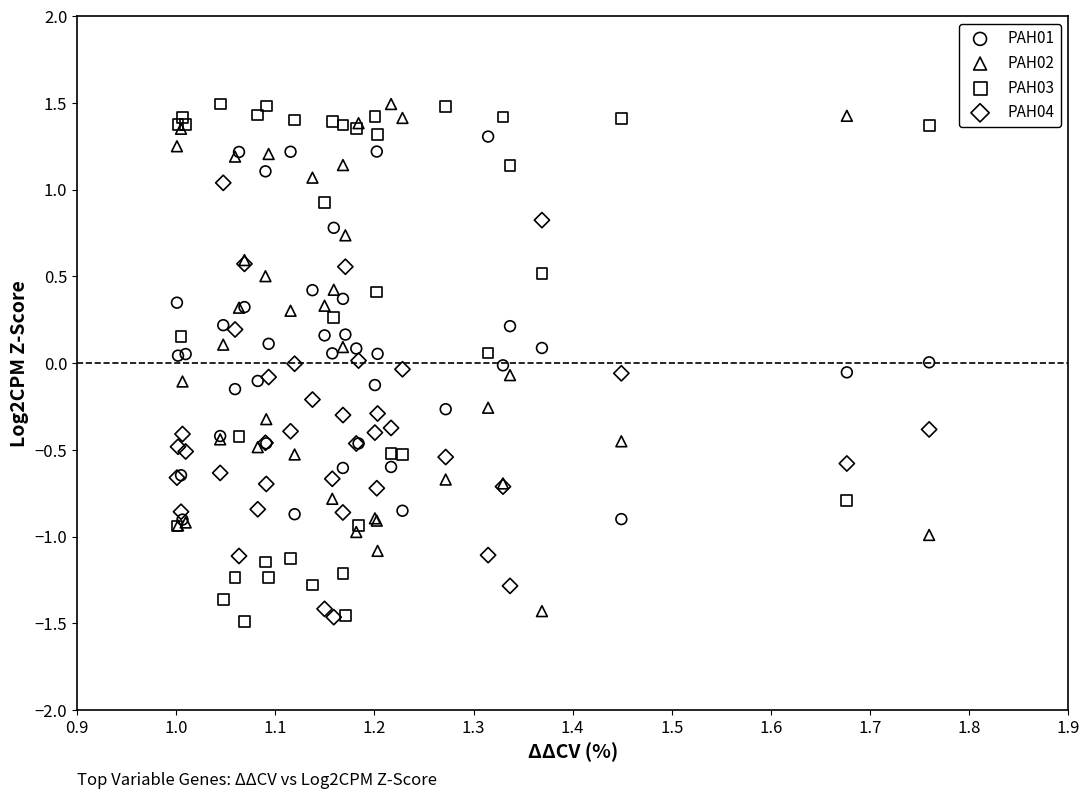

Which series has the widest spread of Y values?

PAH03